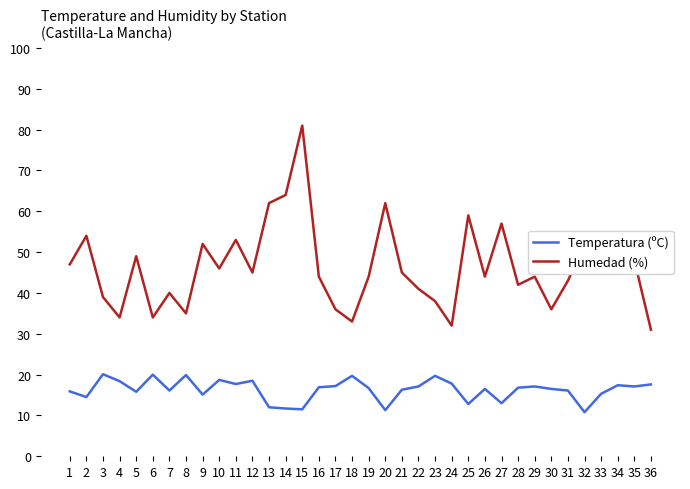

What are all the series names shown in the legend?

Temperatura (ºC), Humedad (%)